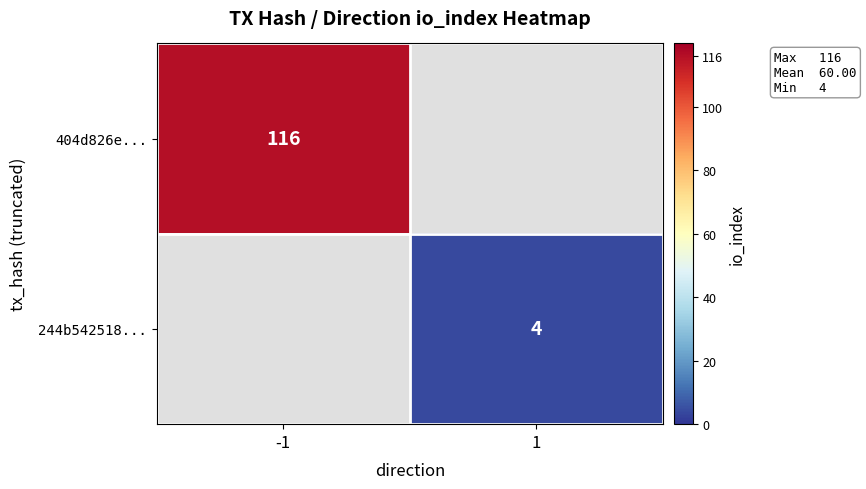

The value of 404d826e... at -1 is 76. True or false?

False